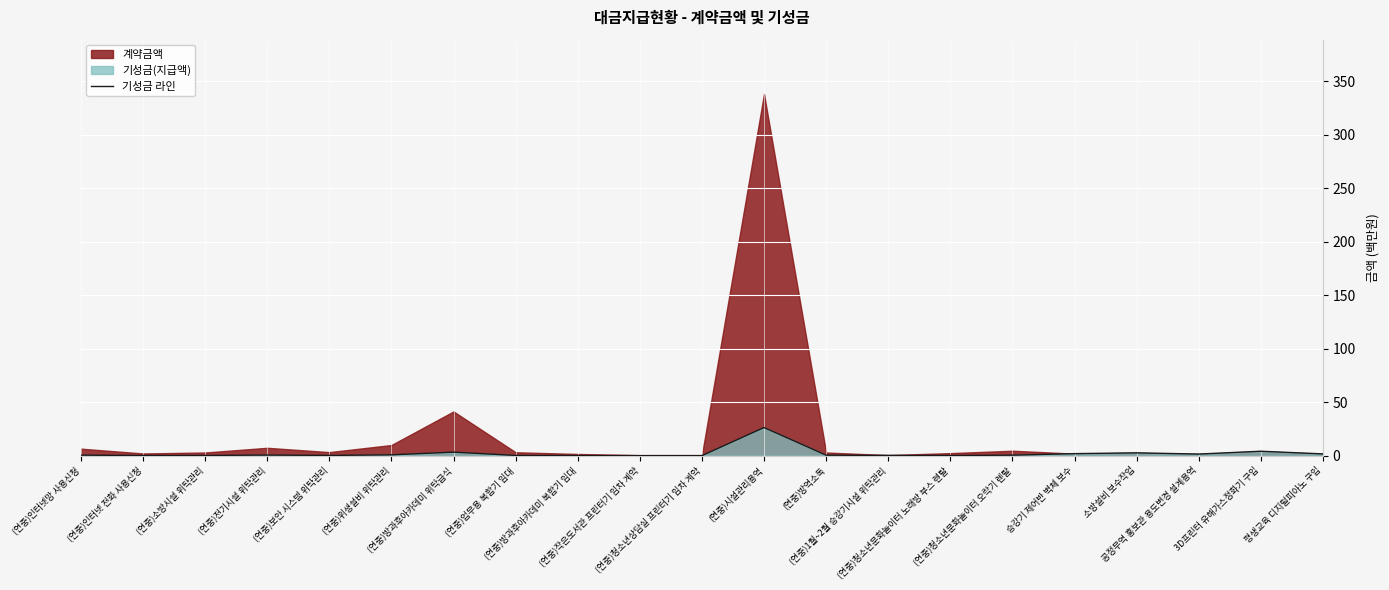

What is the sum of the values at (연중)작은도서관 프린터기 임차 계약 and 승강기 제어반 벽체 보수?

2.0